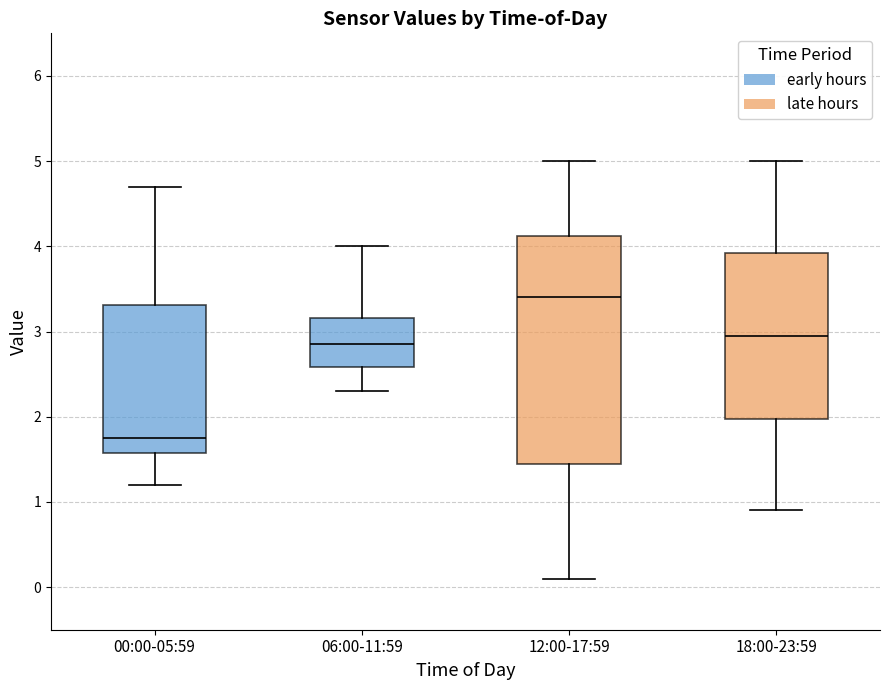

Which box has the highest median line?

12:00-17:59